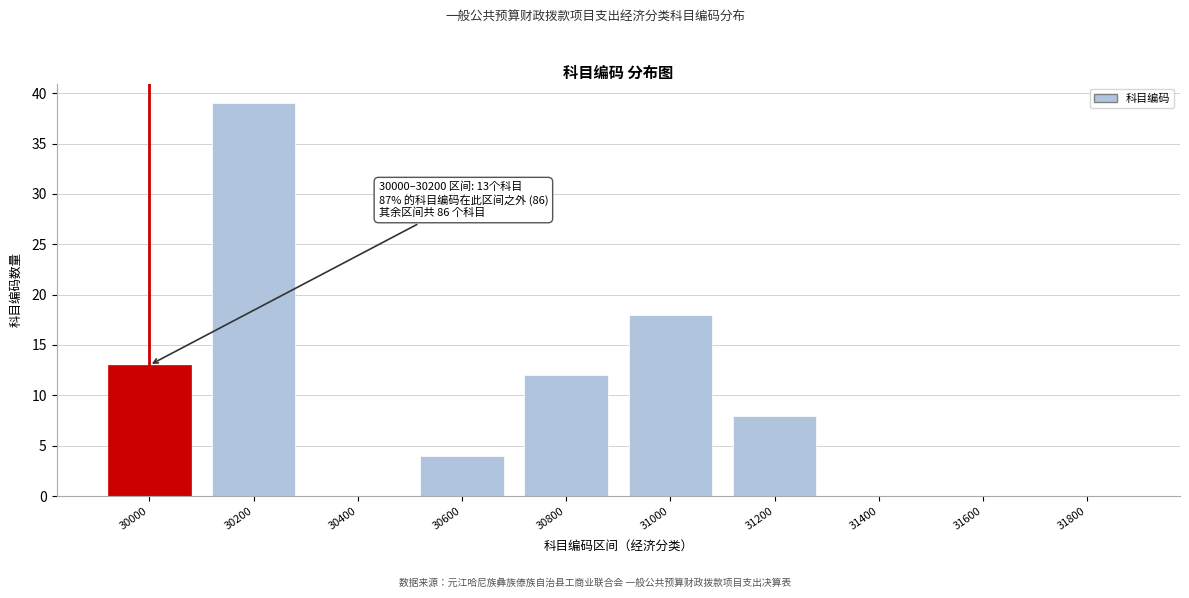

Reading left to right, extract all data points from this chart.

30000=13	30200=39	30400=0	30600=4	30800=12	31000=18	31200=8	31400=0	31600=0	31800=0